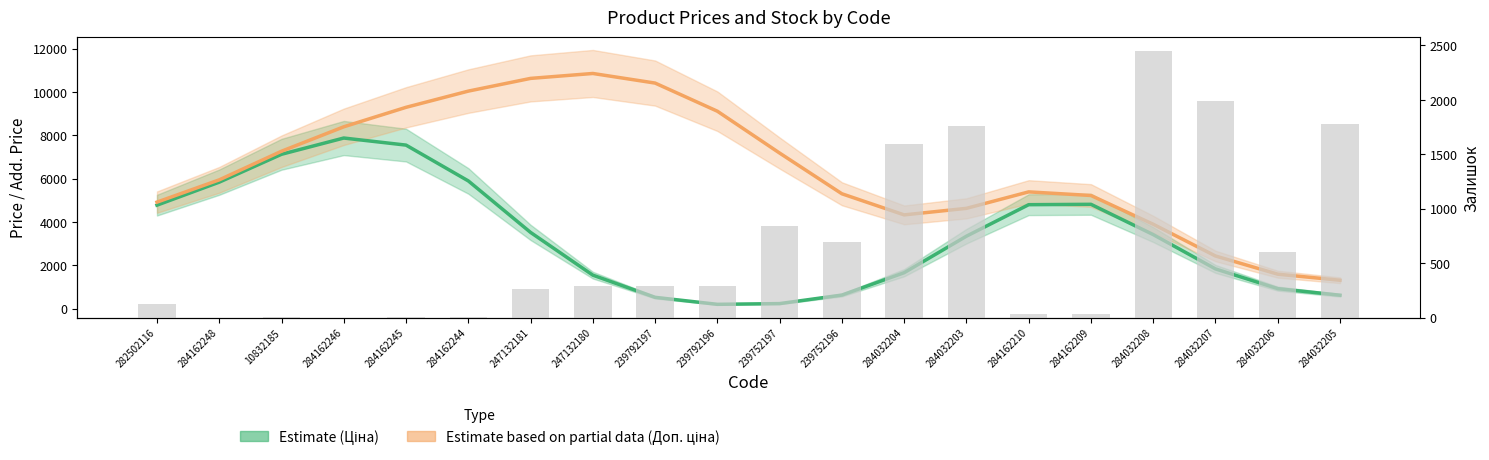

Which series has the largest range (max minus min)?

Доп. ціна (Estimate partial)